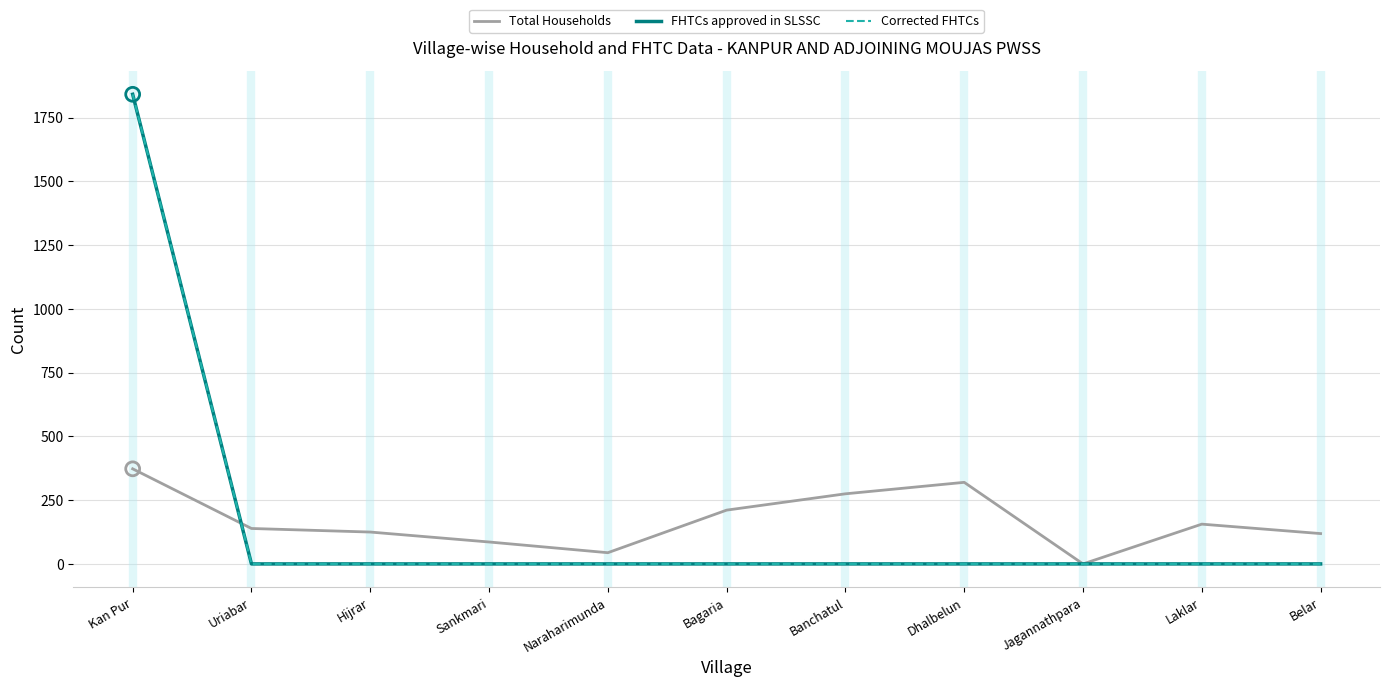

What is the total value across all series at Sankmari?

86